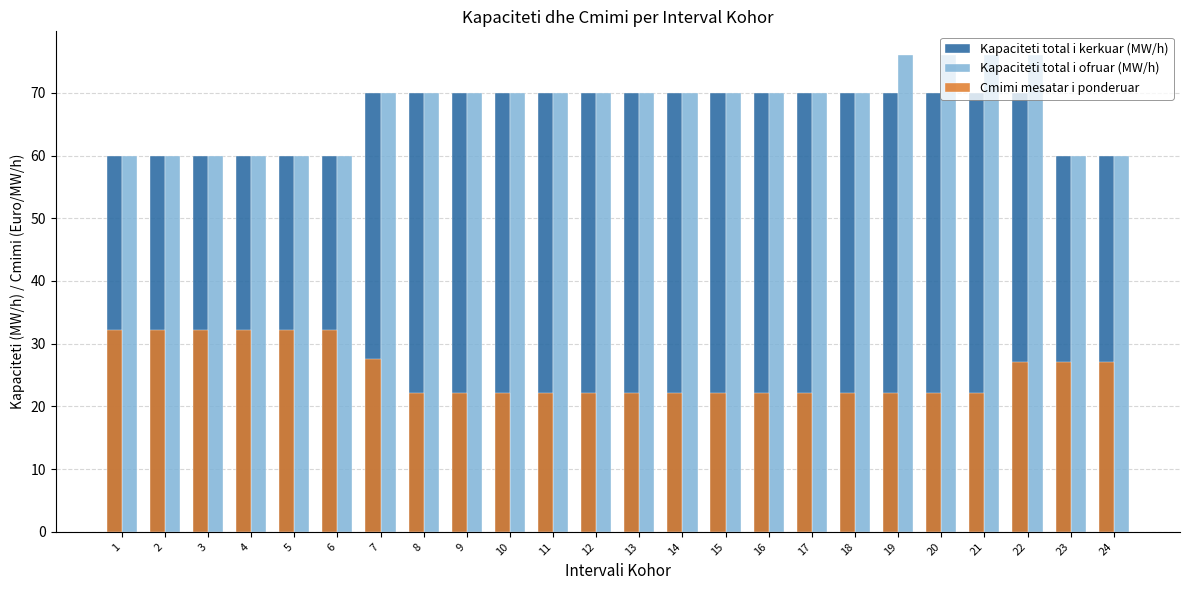

List the series in order of their peak value, lowest first.

Cmimi mesatar i ponderuar, Kapaciteti total i kerkuar (MW/h), Kapaciteti total i ofruar (MW/h)